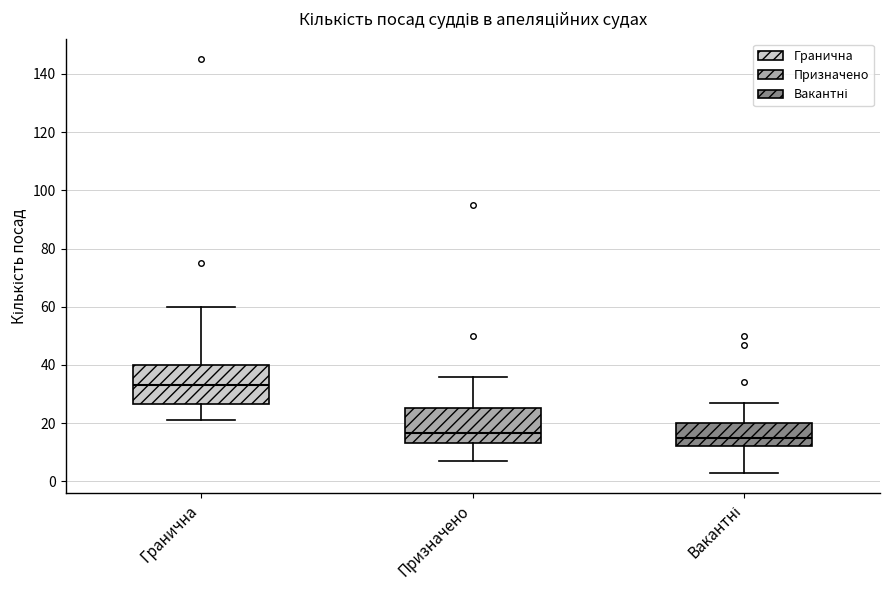

Reading left to right, read every box against the y-axis: the position of its median line, the range the box covers, and the ends of its whiskers. The values are not printed on the chart, so give them approximately, as read against the axis.

Гранична: median 34, box 26 to 40, whiskers 22 to 60
Призначено: median 16, box 14 to 26, whiskers 8 to 36
Вакантні: median 16, box 12 to 20, whiskers 4 to 28